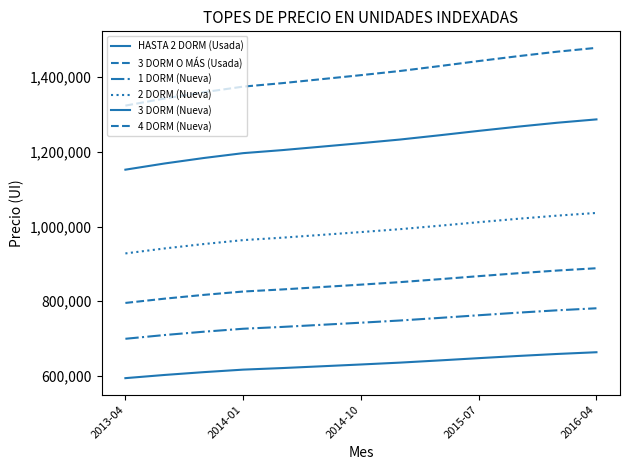

What is the average value of the HASTA 2 DORM (Usada) series?

630768